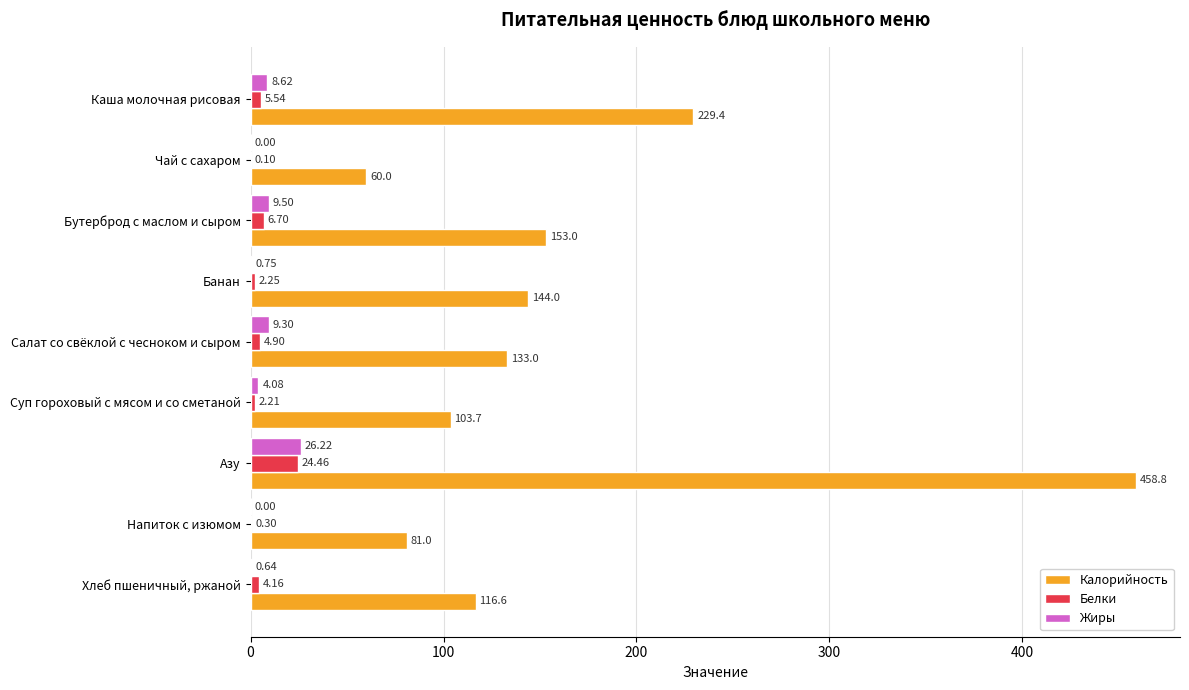

What is the sum of all Белки values?

50.6